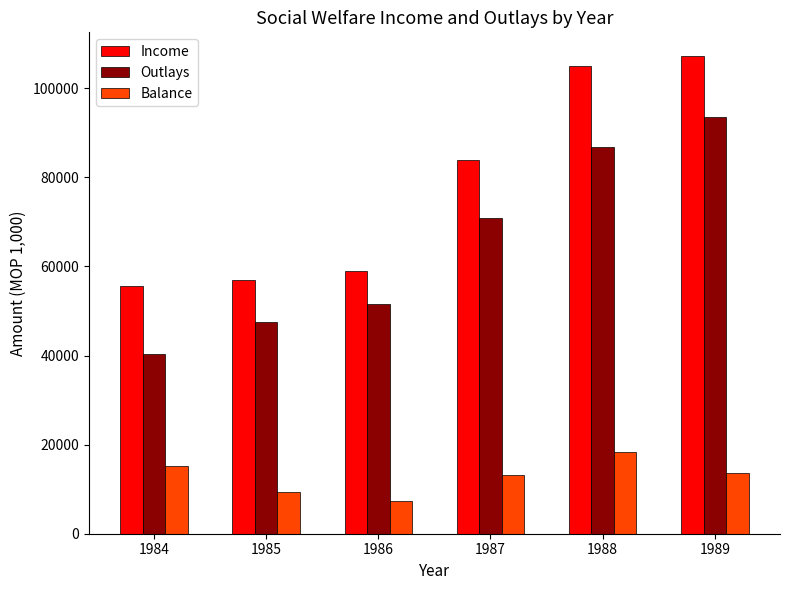

What is the difference between the second highest and second lowest values in the Outlays series?

39265